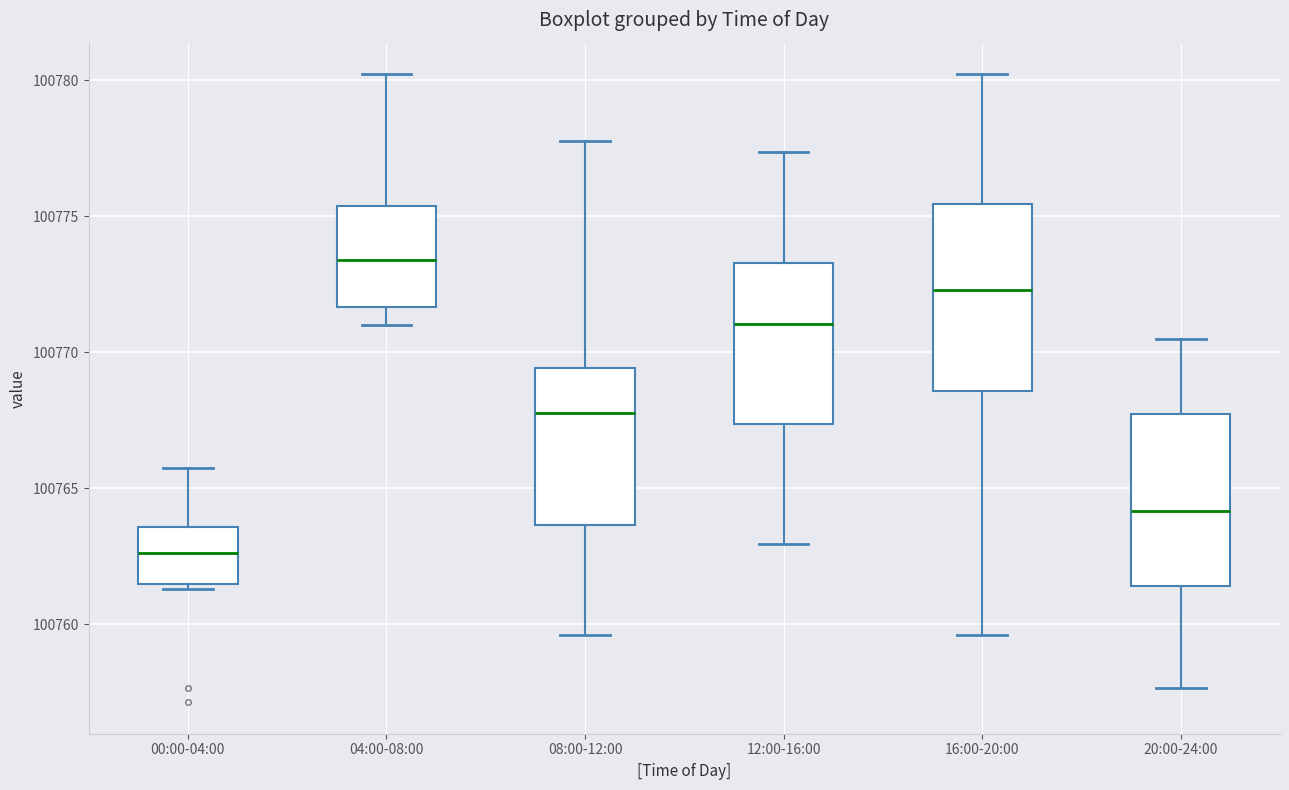

Reading left to right, read every box against the y-axis: the position of its median line, the range the box covers, and the ends of its whiskers. The values are not printed on the chart, so give them approximately, as read against the axis.

00:00-04:00: median 100762.5, box 100761.5 to 100763.5, whiskers 100761.5 (just below the box's lower edge) to 100765.5
04:00-08:00: median 100773.5, box 100771.5 to 100775.5, whiskers 100771.0 to 100780.0
08:00-12:00: median 100768.0, box 100763.5 to 100769.5, whiskers 100759.5 to 100778.0
12:00-16:00: median 100771.0, box 100767.5 to 100773.5, whiskers 100763.0 to 100777.5
16:00-20:00: median 100772.5, box 100768.5 to 100775.5, whiskers 100759.5 to 100780.0
20:00-24:00: median 100764.0, box 100761.5 to 100767.5, whiskers 100757.5 to 100770.5